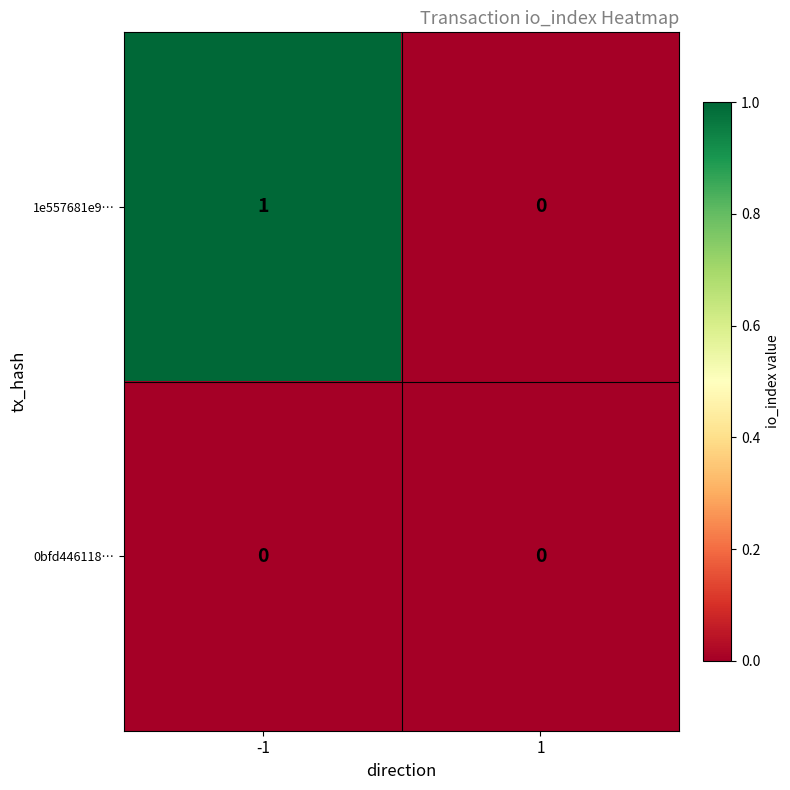

List the series in order of their peak value, lowest first.

0bfd446118…, 1e557681e9…